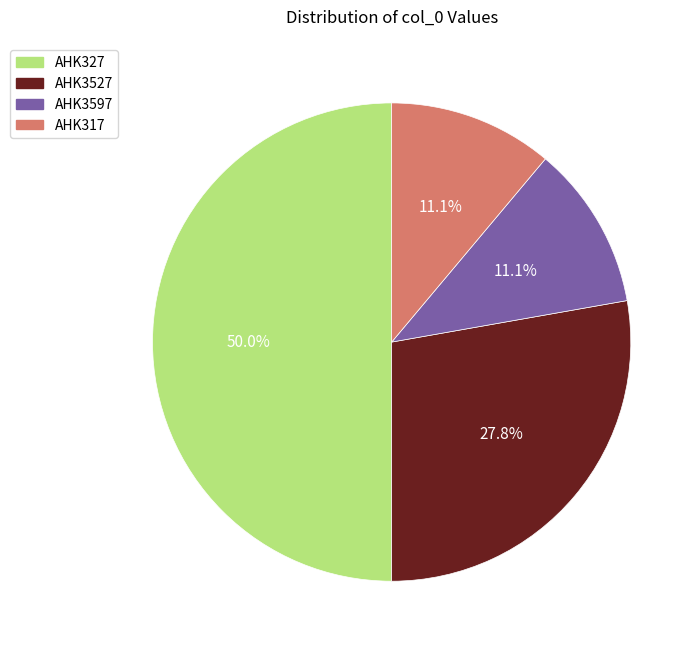

How many slices are in this pie chart?

4